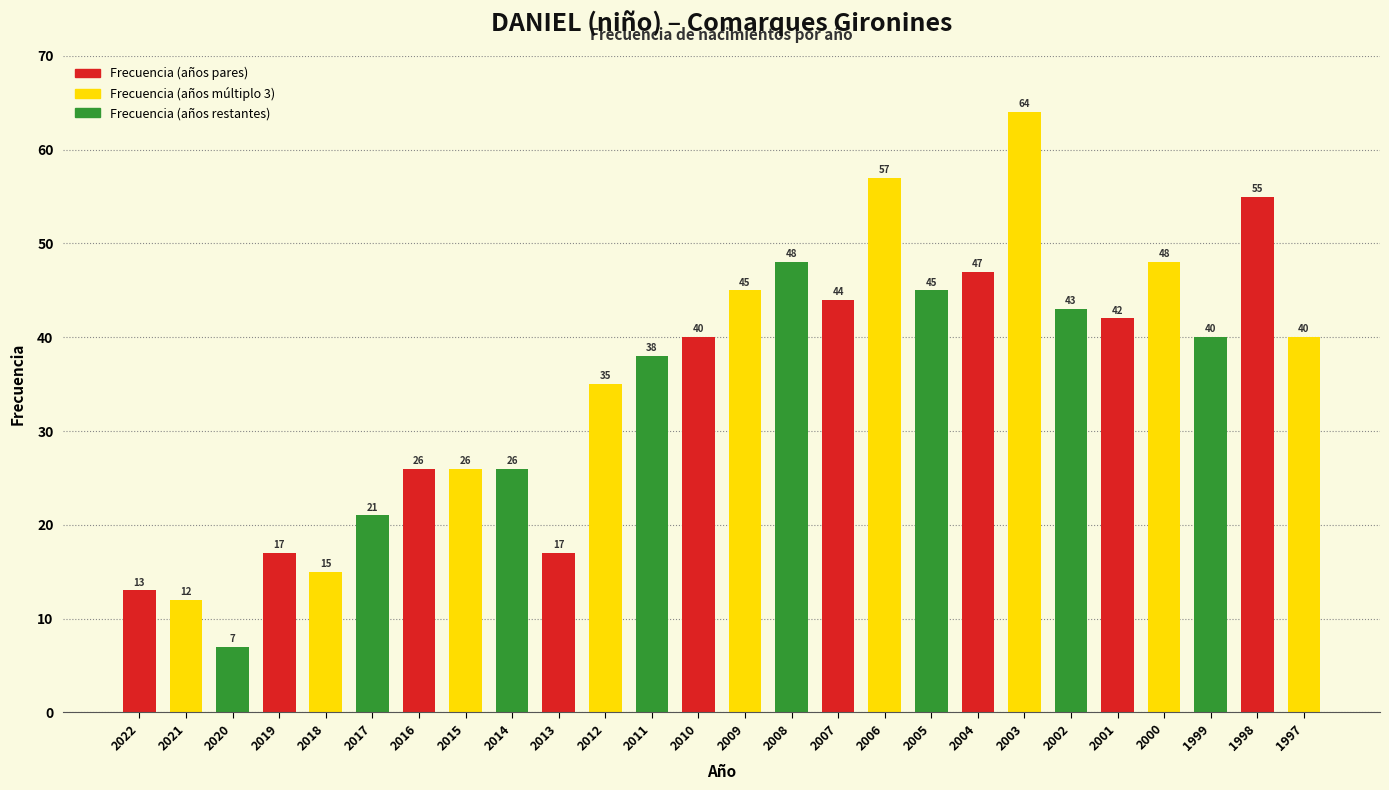

What is the sum of the values at 2016 and 1999?

66